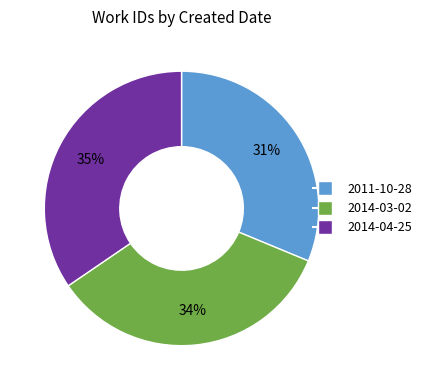

Which has a higher value, 2014-04-25 or 2011-10-28?

2014-04-25